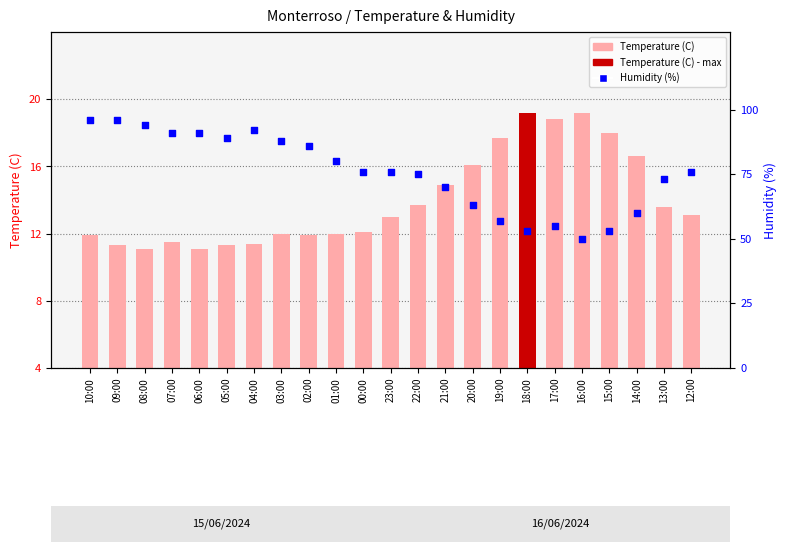

Which series has the largest total across all categories?

Humidity (%)